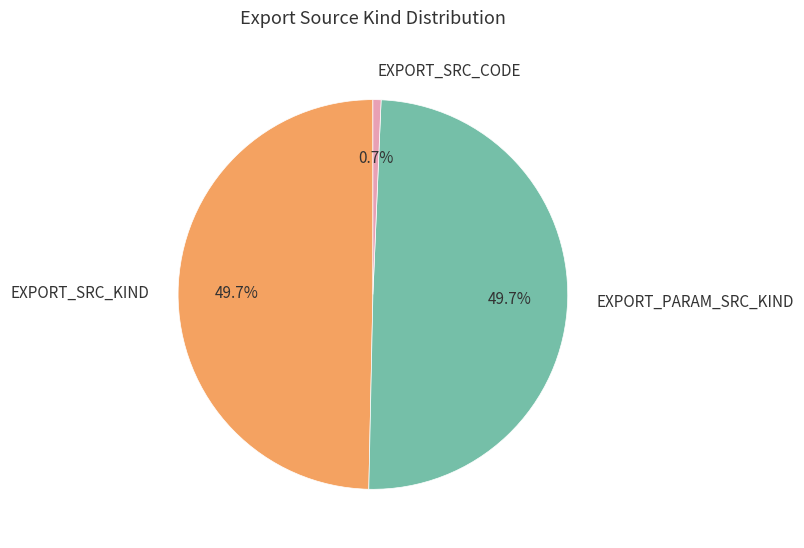

What percentage is NOT represented by EXPORT_SRC_CODE?

99.3%